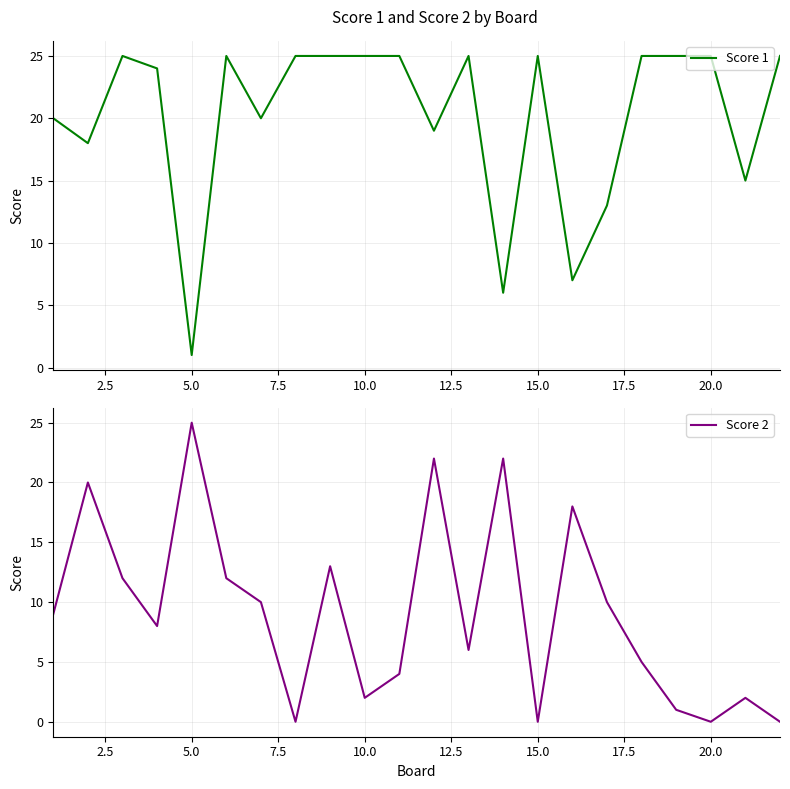

Which category has the lowest value in the Score 1 series?

5.0